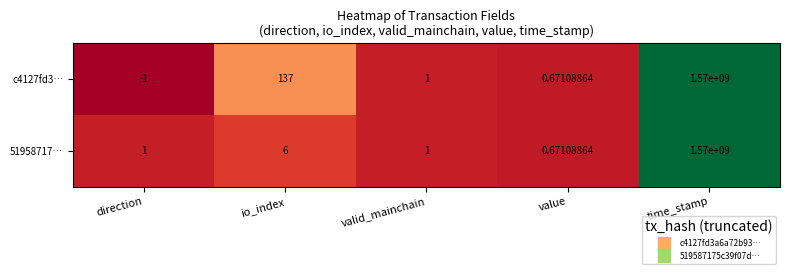

At which category is the sum across all series the highest?

time_stamp